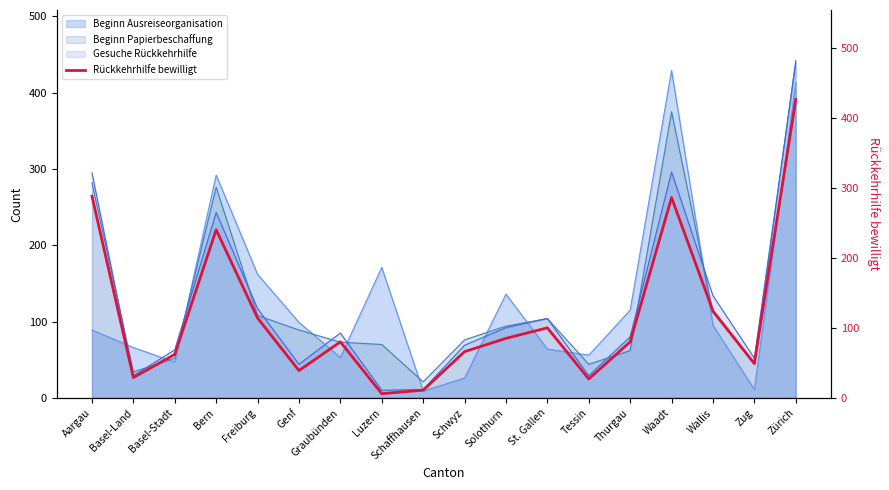

At which category does the data reach its first local valley?

Basel-Land